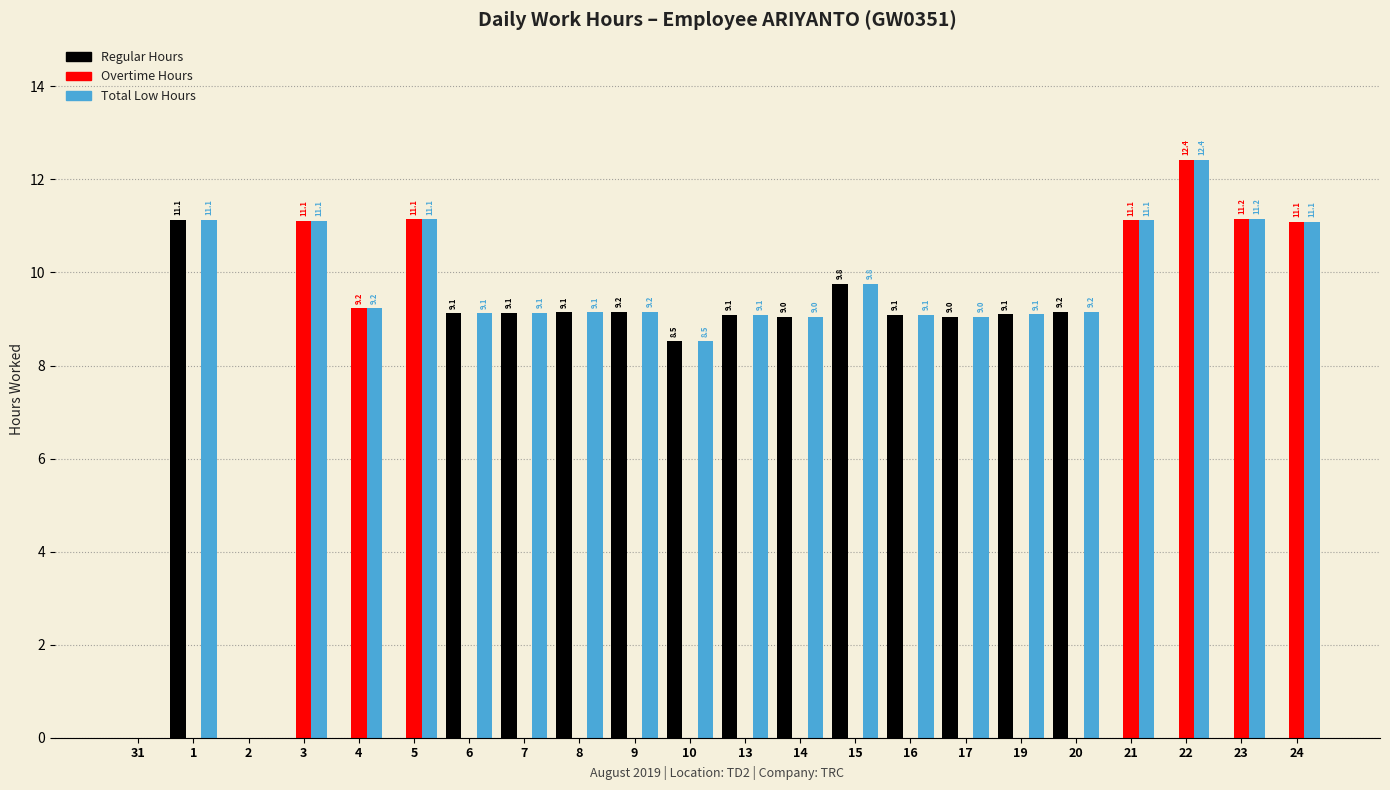

Reading left to right, list all the values displayed in this chart.

Regular Hours: 0.0	11.1	0.0	0.0	0.0	0.0	9.1	9.1	9.1	9.2	8.5	9.1	9.0	9.8	9.1	9.0	9.1	9.2	0.0	0.0	0.0	0.0
Overtime Hours: 0.0	0.0	0.0	11.1	9.2	11.1	0.0	0.0	0.0	0.0	0.0	0.0	0.0	0.0	0.0	0.0	0.0	0.0	11.1	12.4	11.2	11.1
Total Low Hours: 0.0	11.1	0.0	11.1	9.2	11.1	9.1	9.1	9.1	9.2	8.5	9.1	9.0	9.8	9.1	9.0	9.1	9.2	11.1	12.4	11.2	11.1